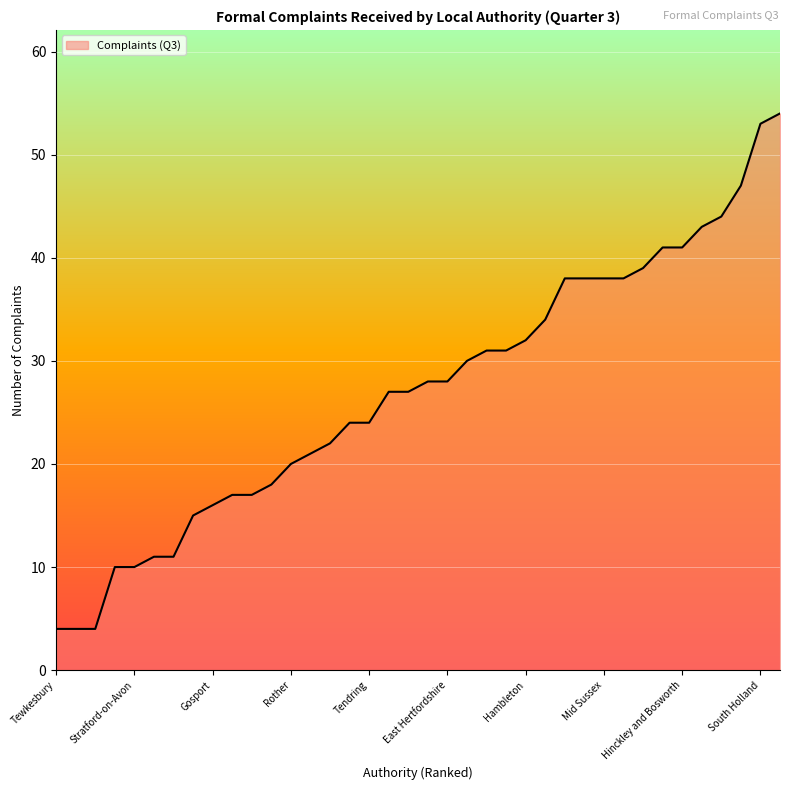

What is the greatest value displayed?

54